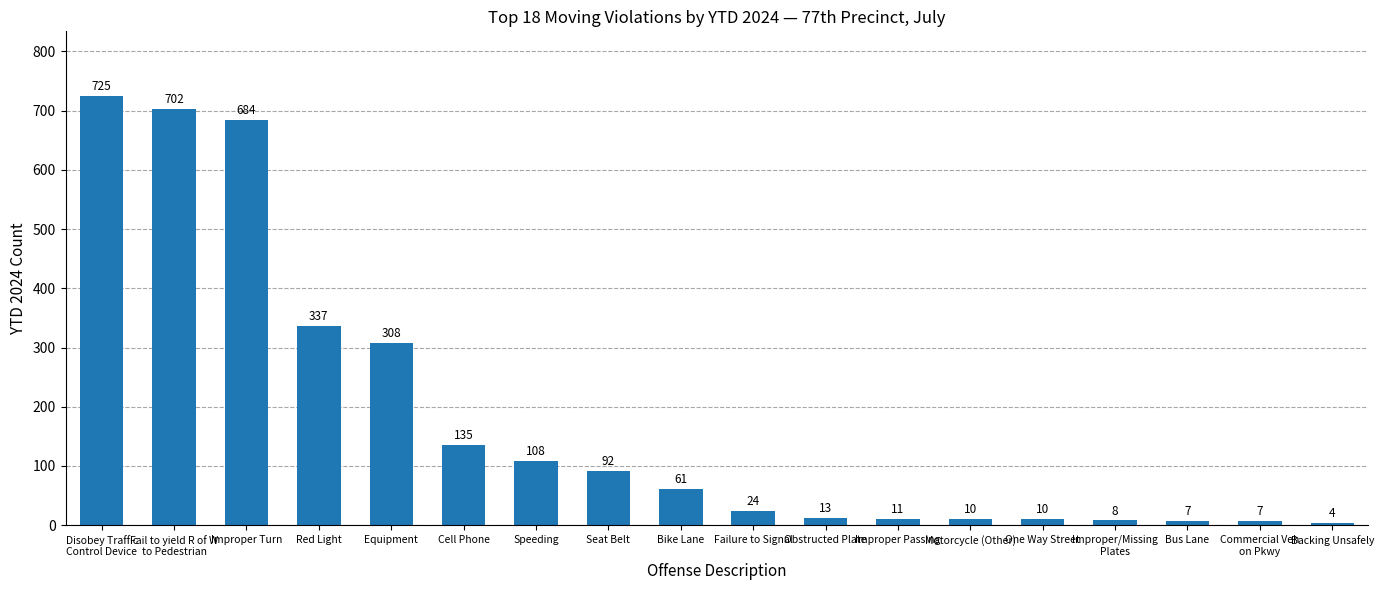

Reading left to right, what are all the values shown in this chart?

Disobey Traffic
Control Device=725	Fail to yield R of W
to Pedestrian=702	Improper Turn=684	Red Light=337	Equipment=308	Cell Phone=135	Speeding=108	Seat Belt=92	Bike Lane=61	Failure to Signal=24	Obstructed Plate=13	Improper Passing=11	Motorcycle (Other)=10	One Way Street=10	Improper/Missing
Plates=8	Bus Lane=7	Commercial Veh
on Pkwy=7	Backing Unsafely=4